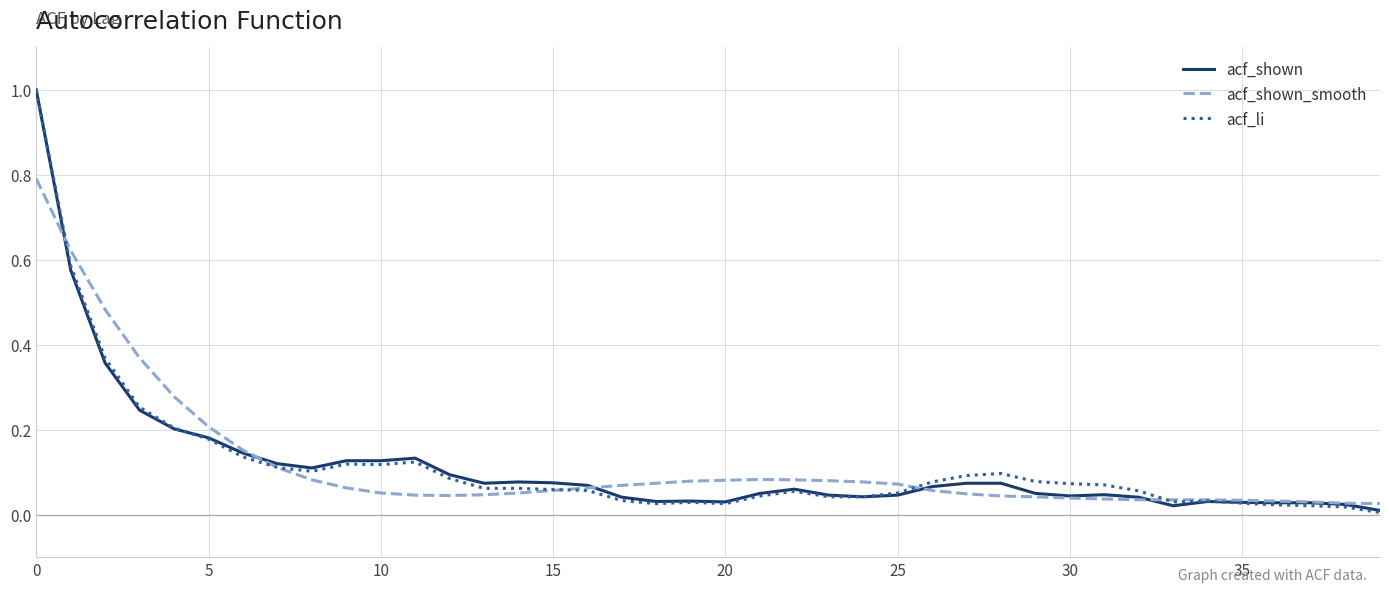

What is the maximum value for acf_shown?

1.0